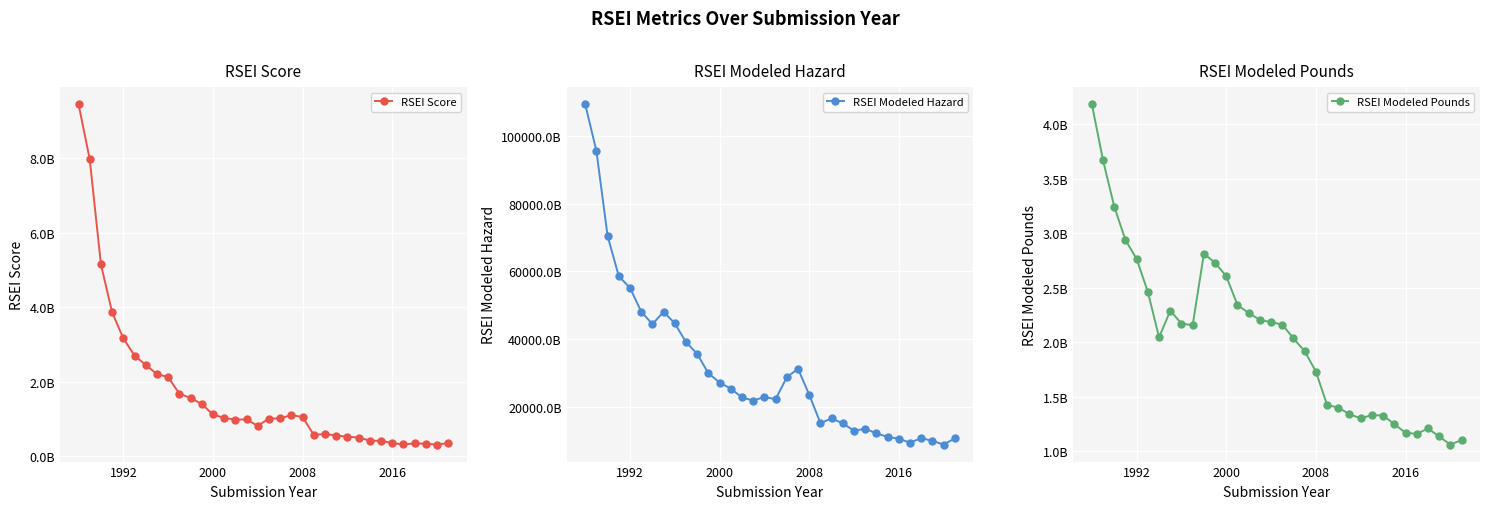

True or false: RSEI Modeled Hazard has a value of 12279430764010.0 at 16.

False